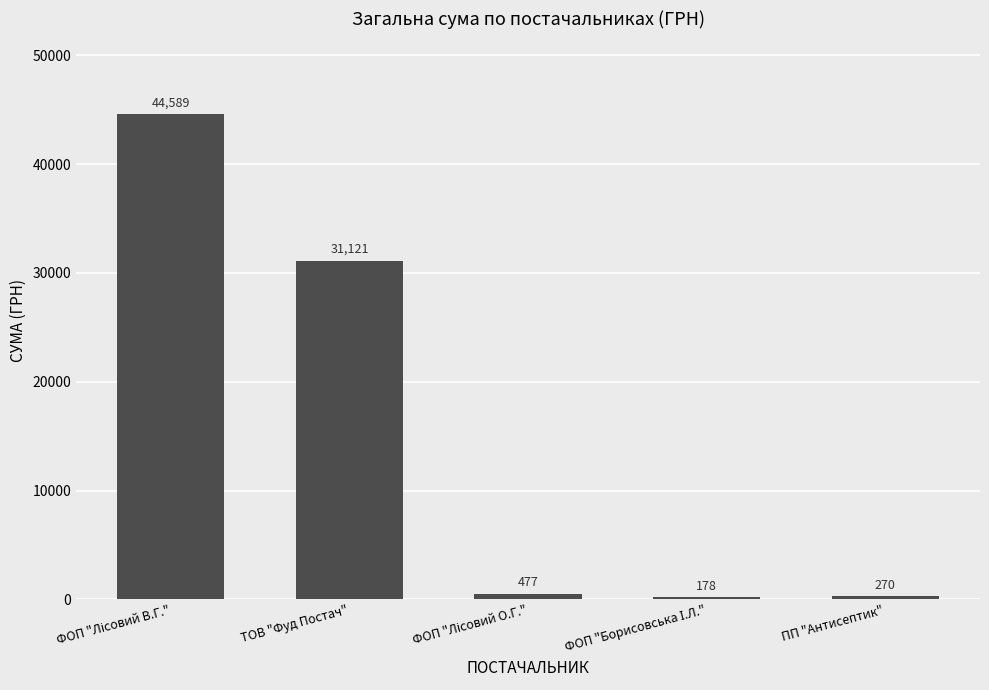

At which label is the value closest to 22383?

ТОВ "Фуд Постач"